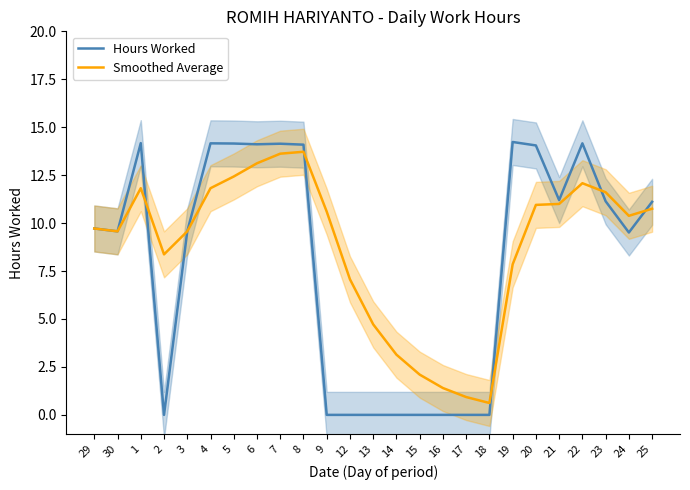

Reading left to right, extract all data points from this chart.

Hours Worked: 29=9.7	30=9.6	1=14.2	2=0.0	3=9.6	4=14.2	5=14.2	6=14.1	7=14.1	8=14.1	9=0.0	12=0.0	13=0.0	14=0.0	15=0.0	16=0.0	17=0.0	18=0.0	19=14.2	20=14.1	21=11.2	22=14.2	23=11.1	24=9.5	25=11.1
Smoothed Average: 29=9.7	30=9.6	1=11.8	2=8.4	3=9.6	4=11.8	5=12.4	6=13.1	7=13.6	8=13.7	9=10.6	12=7.1	13=4.7	14=3.1	15=2.1	16=1.4	17=0.9	18=0.6	19=7.8	20=10.9	21=11.0	22=12.1	23=11.6	24=10.4	25=10.8